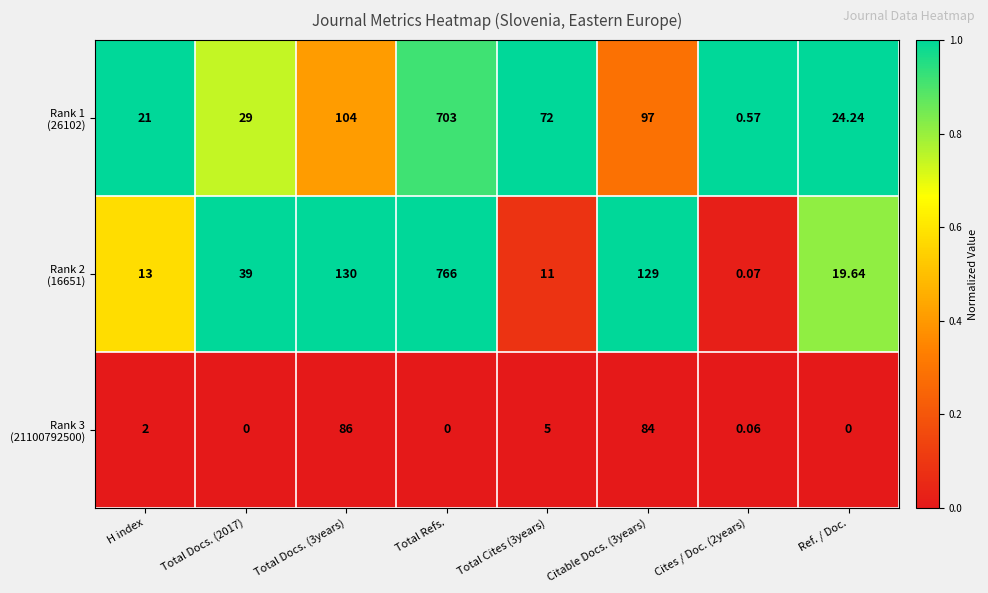

Which label corresponds to the largest value in the chart?

Total Refs.